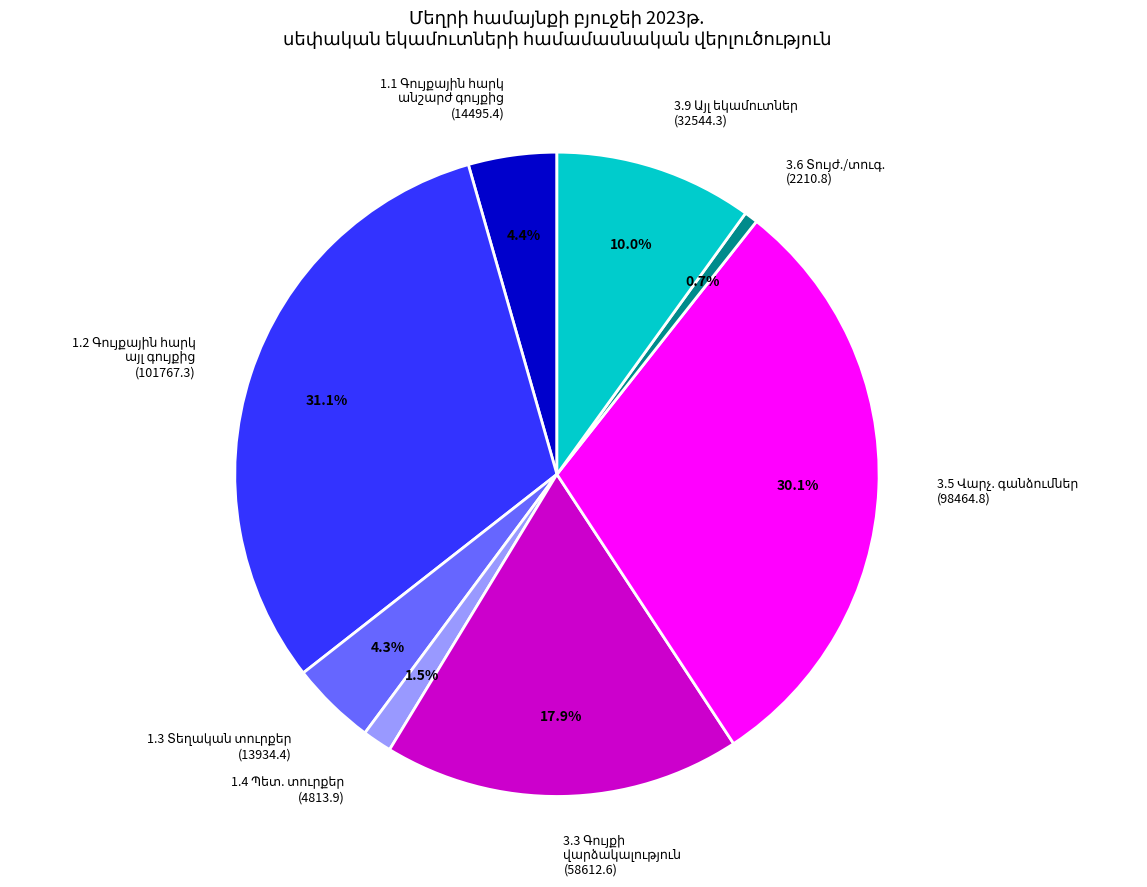

Is there any slice that represents more than half of the pie?

No